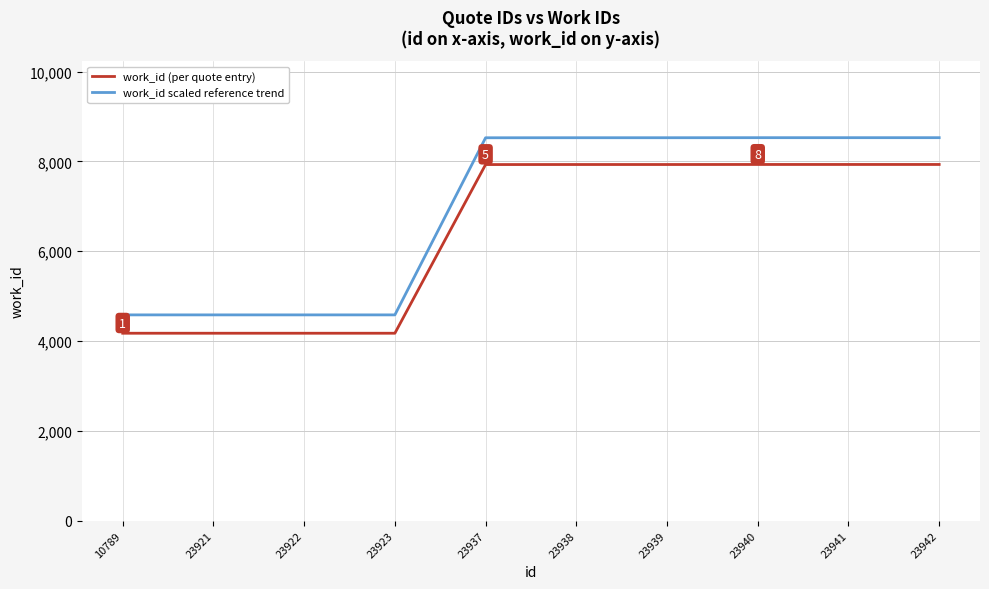

True or false: work_id (per quote entry) and work_id scaled reference trend cross at least once.

False